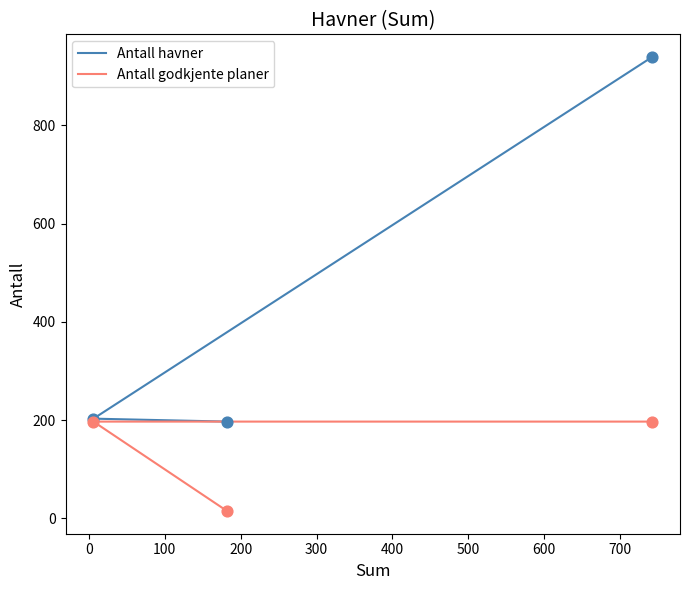

Which series contains the lowest Y value?

Antall godkjente planer